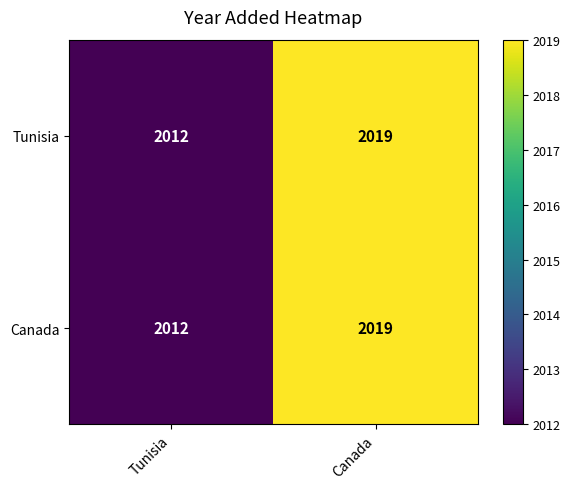

Read the Canada value at Tunisia.

2012